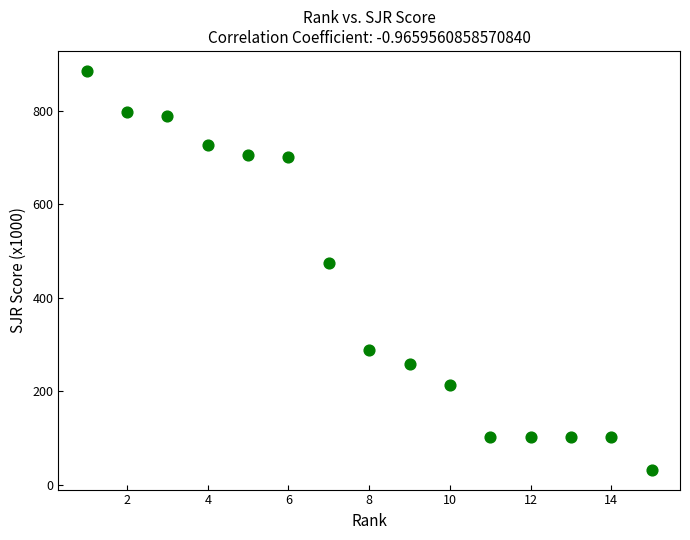

What is the range of Y values (max minus min)?

853